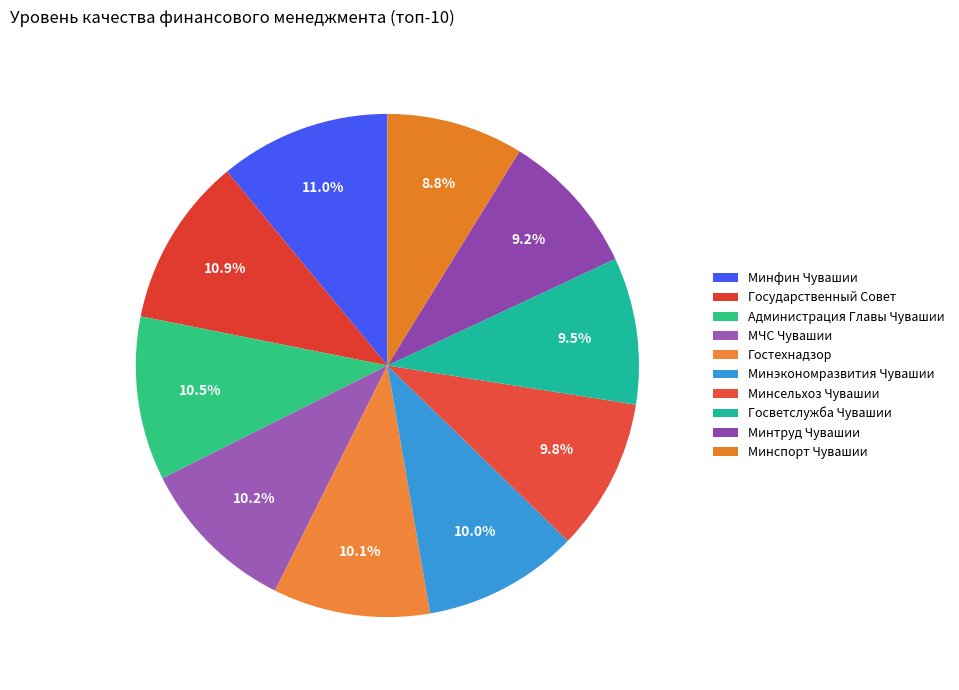

Count the number of slices in the pie.

10